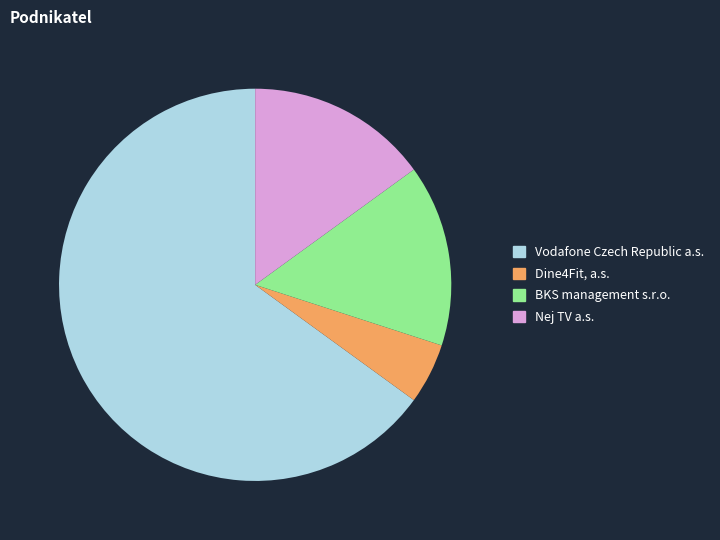

What is the largest slice in the pie chart?

Vodafone Czech Republic a.s.